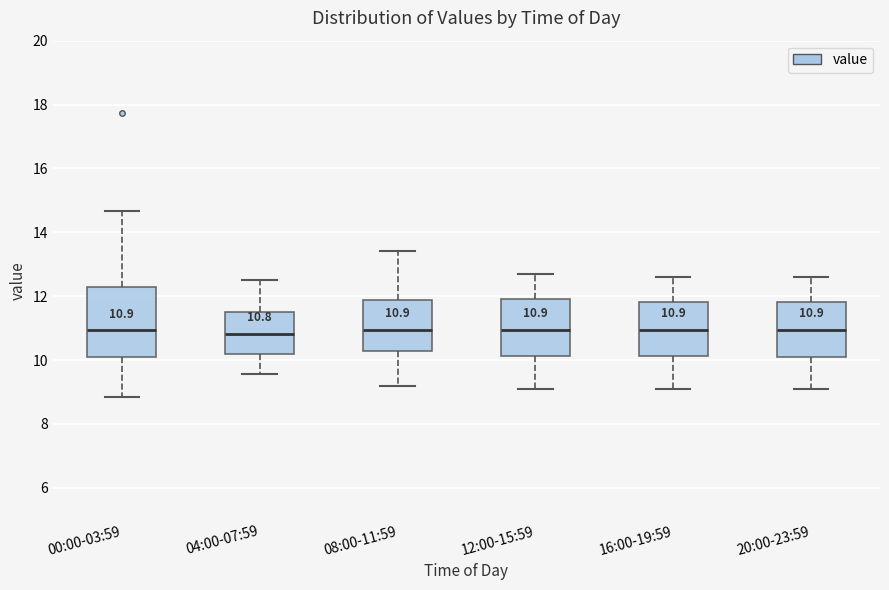

Comparing the boxes themselves (not the whiskers), which one is the tallest?

00:00-03:59